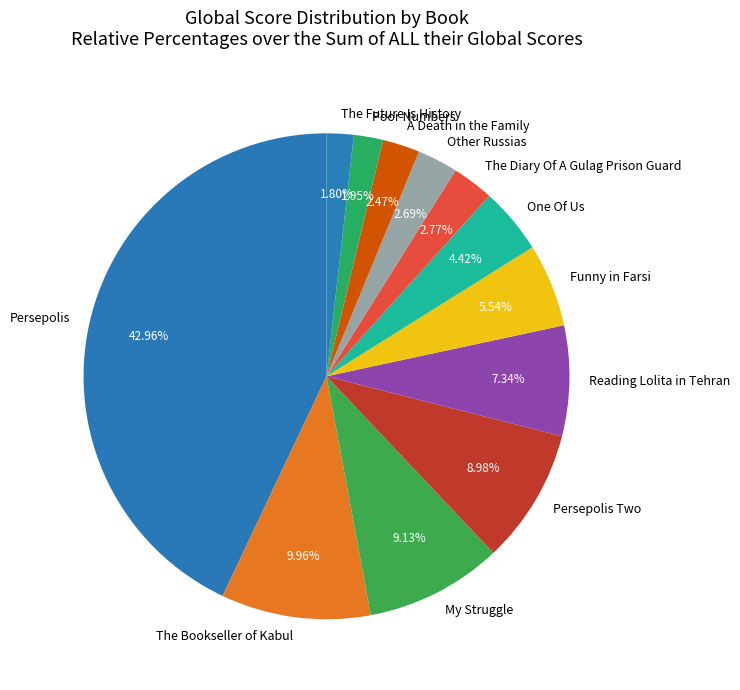

The A Death in the Family slice represents 2% of the pie. True or false?

True